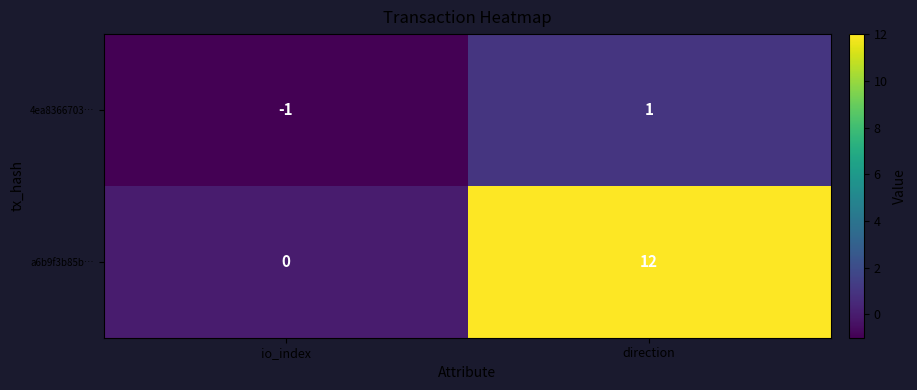

Is the value of 4ea8366703… at io_index greater than the value of a6b9f3b85b… at io_index?

No